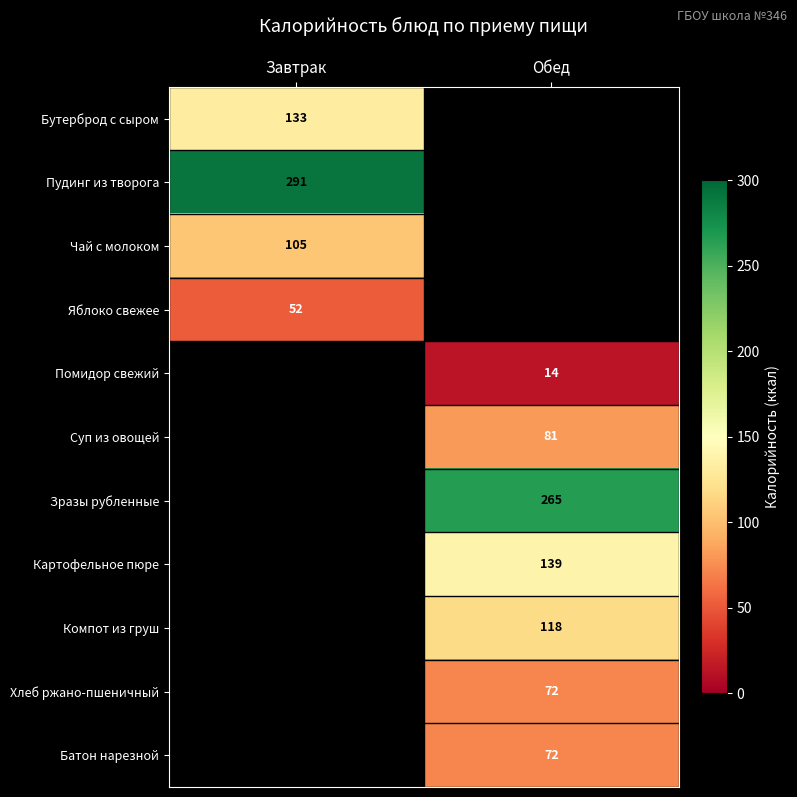

What is the smallest value displayed?

14.0